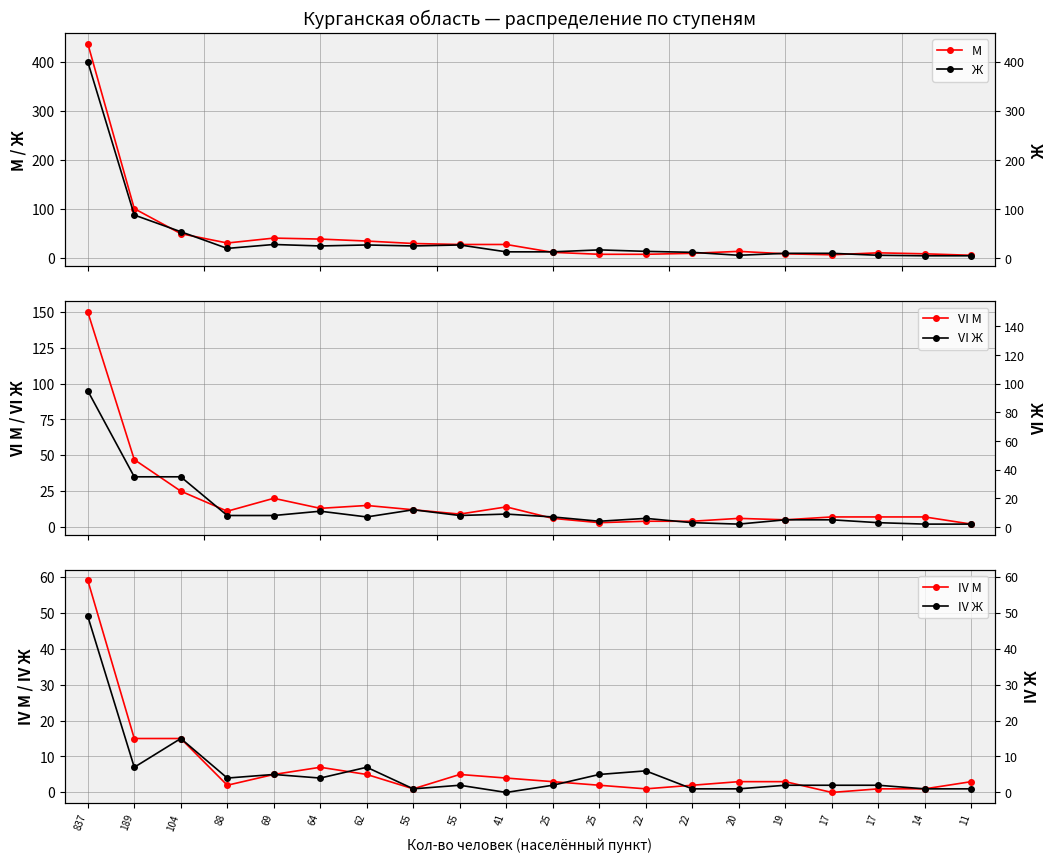

Is the value of IV Ж at 22 greater than the value of М at 55?

No